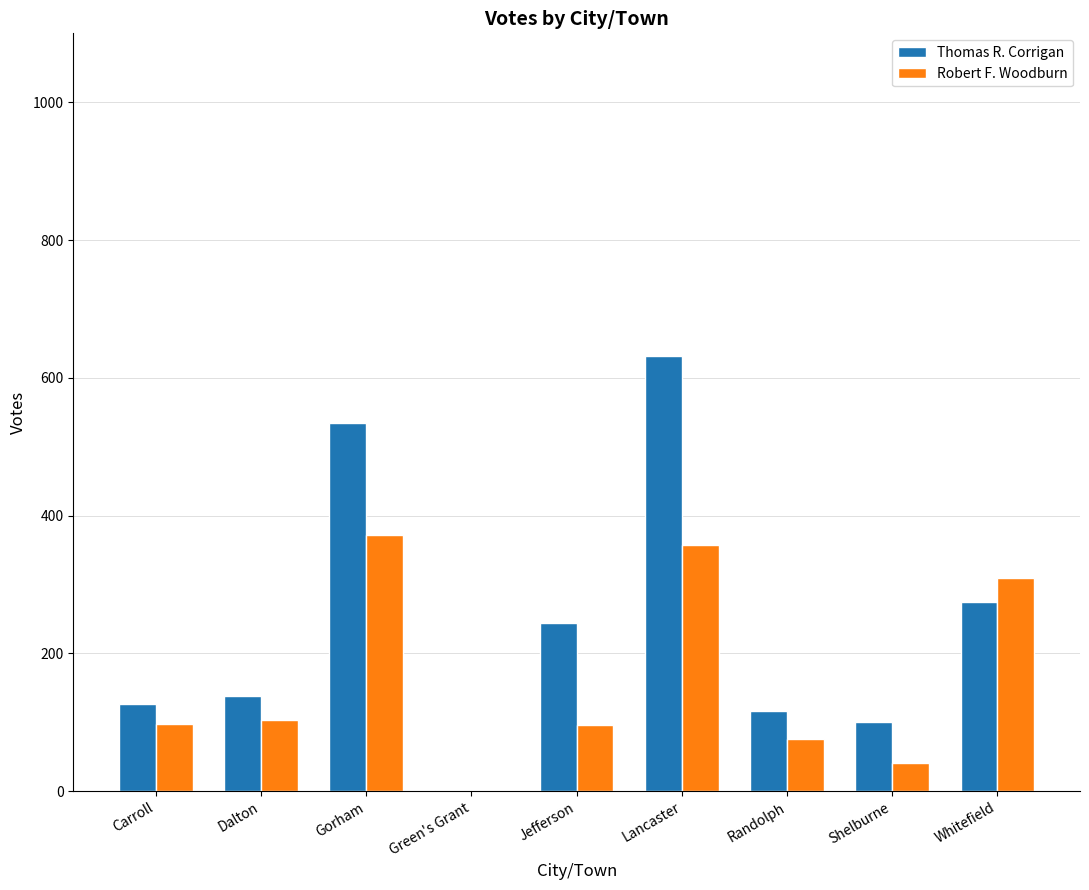

Is it true that Thomas R. Corrigan equals 1 at Green's Grant?

True